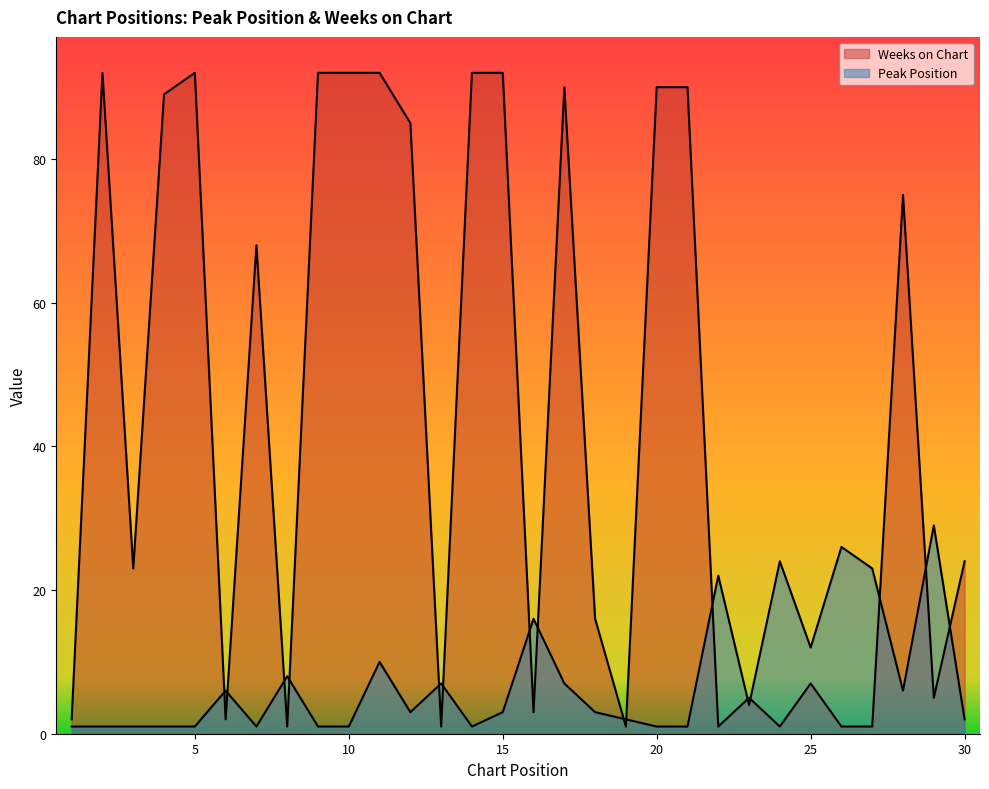

What is the spread (max minus min) of values at 4?

88